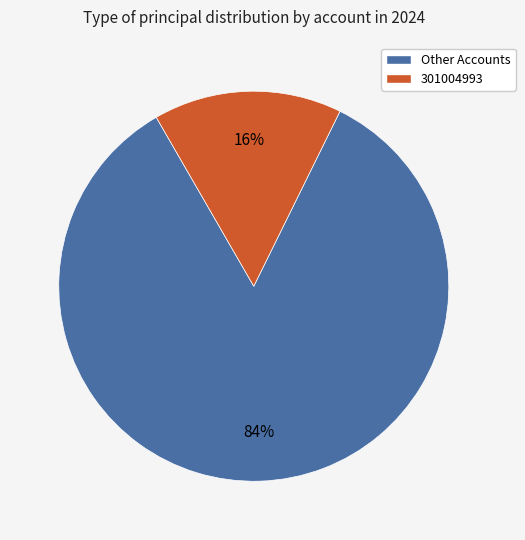

Is there any slice that represents more than half of the pie?

Yes